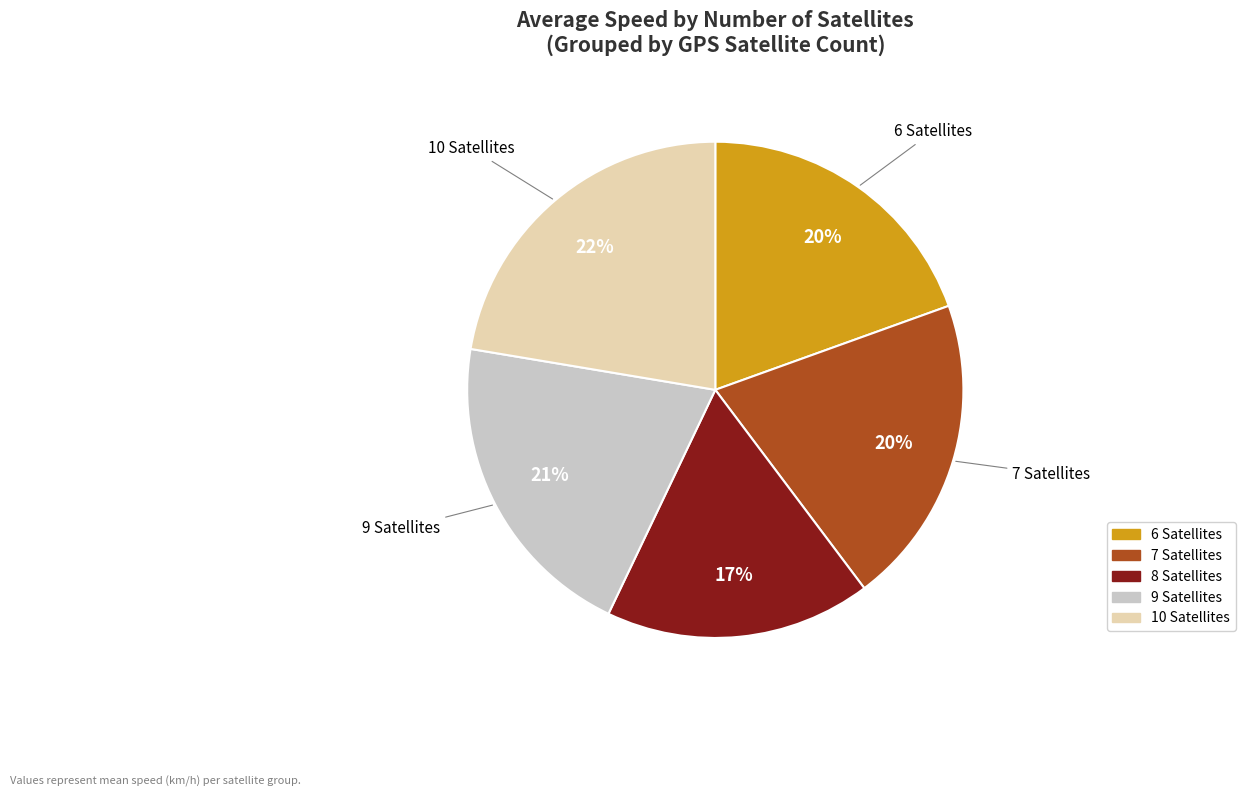

Between 8 Satellites and 7 Satellites, which is larger?

7 Satellites